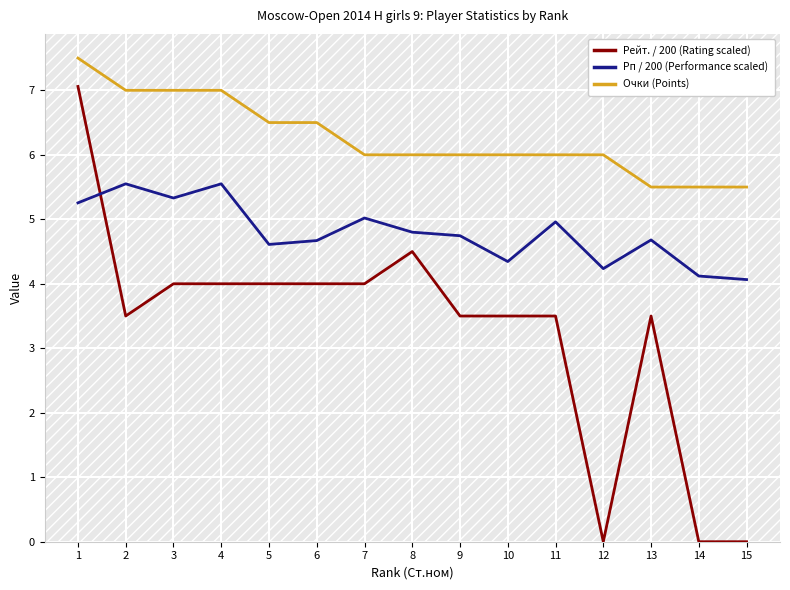

What is the sum of the Рп / 200 (Performance scaled) values at 6 and 3?

10.0